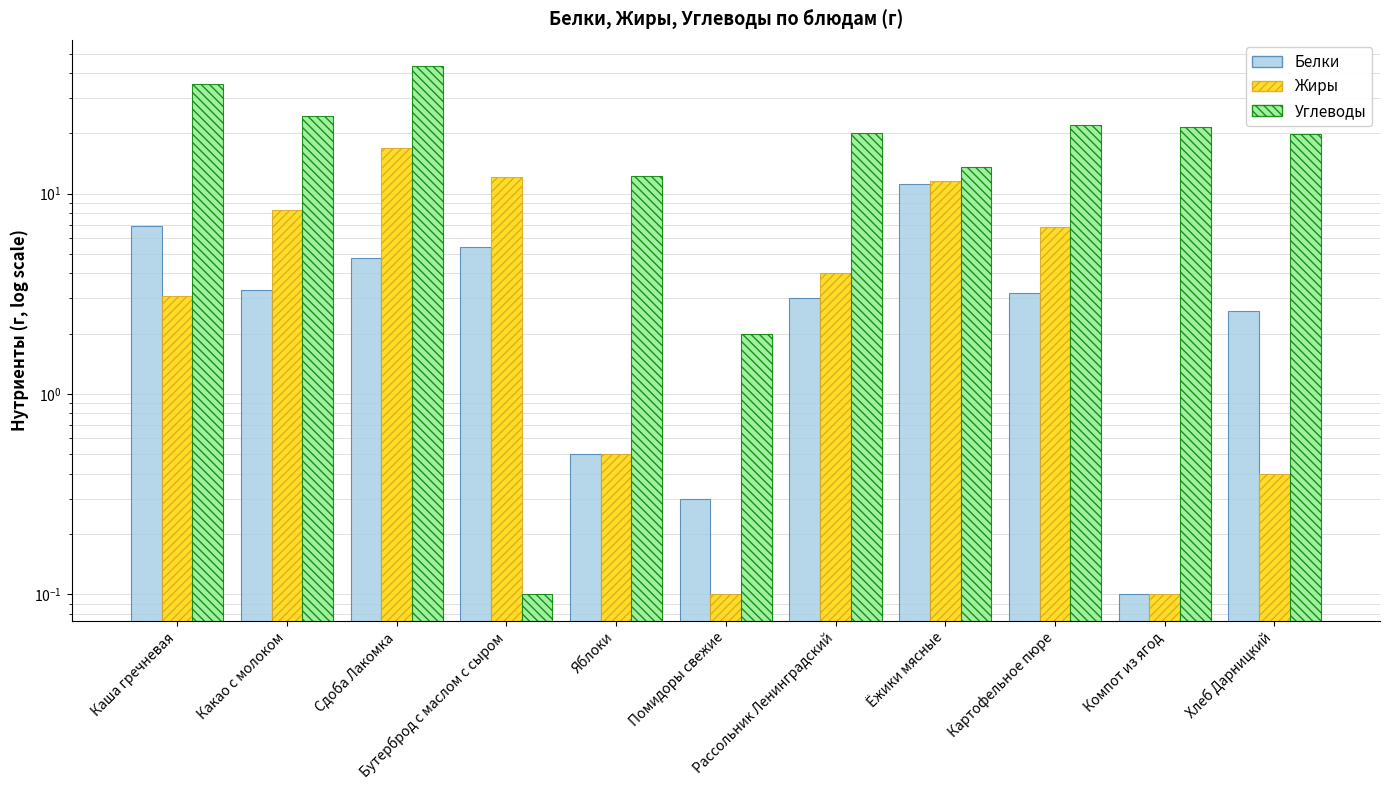

Reading right to left, extract all data points from this chart.

Белки: 2.6	0.1	3.2	11.2	3.0	0.3	0.5	5.4	4.8	3.3	6.9
Жиры: 0.4	0.1	6.8	11.5	4.0	0.1	0.5	12.1	16.8	8.3	3.1
Углеводы: 19.8	21.5	21.9	13.6	20.0	2.0	12.2	0.1	43.2	24.4	35.2